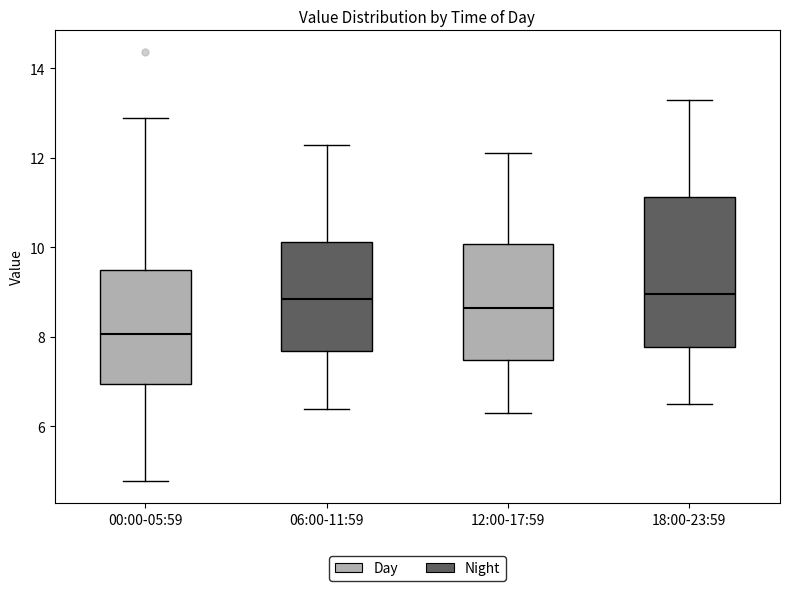

Reading left to right, transcribe this box plot: for each box, give where its median line is, the range the box spans, and where its two whiskers end, as read against the y-axis. The values are not printed on the chart, so give them approximately, as read against the axis.

00:00-05:59: median 8.0, box 7.0 to 9.6, whiskers 4.8 to 13.0
06:00-11:59: median 8.8, box 7.6 to 10.2, whiskers 6.4 to 12.4
12:00-17:59: median 8.6, box 7.4 to 10.0, whiskers 6.4 to 12.2
18:00-23:59: median 9.0, box 7.8 to 11.2, whiskers 6.6 to 13.4